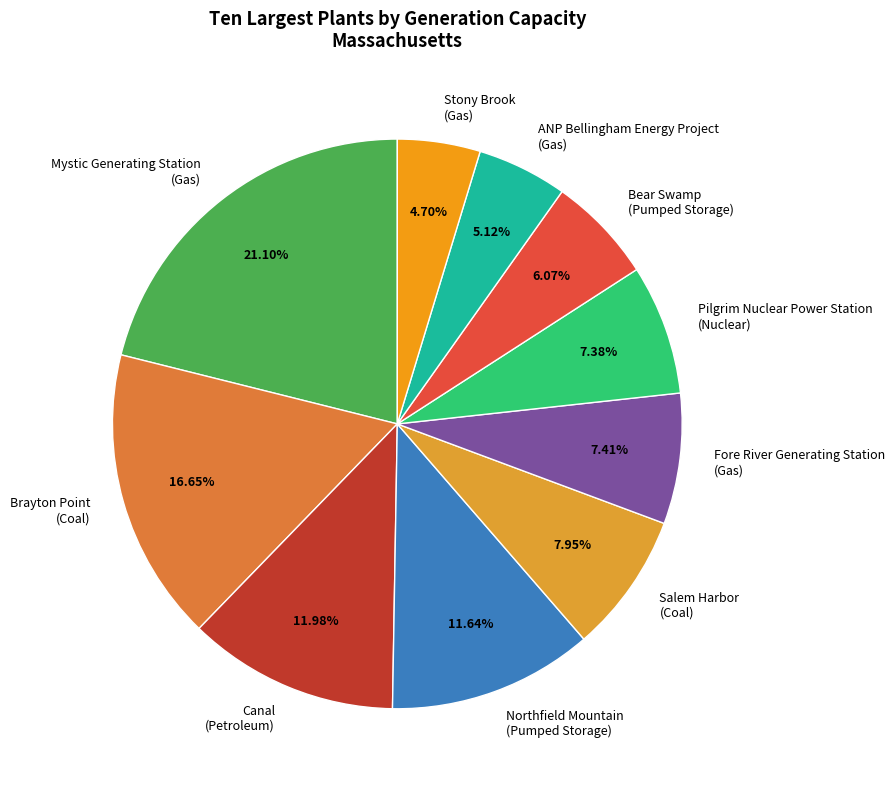

Count the number of slices in the pie.

10